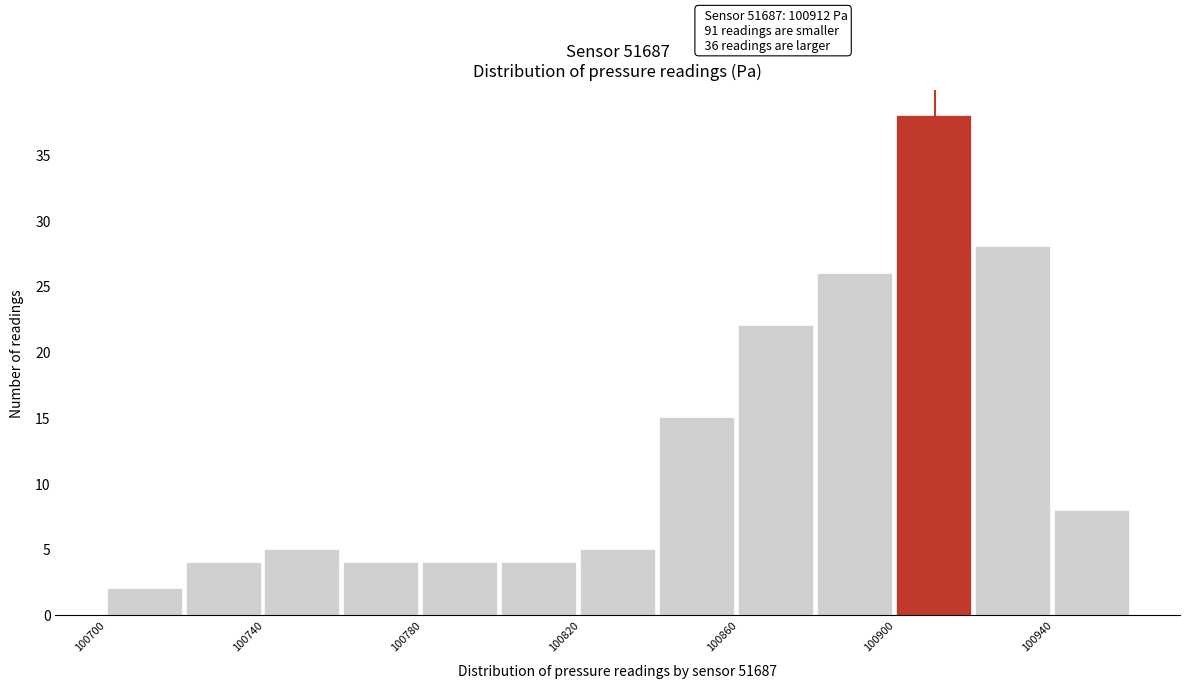

Which range on the x-axis has the tallest bar?

100900 to 100920